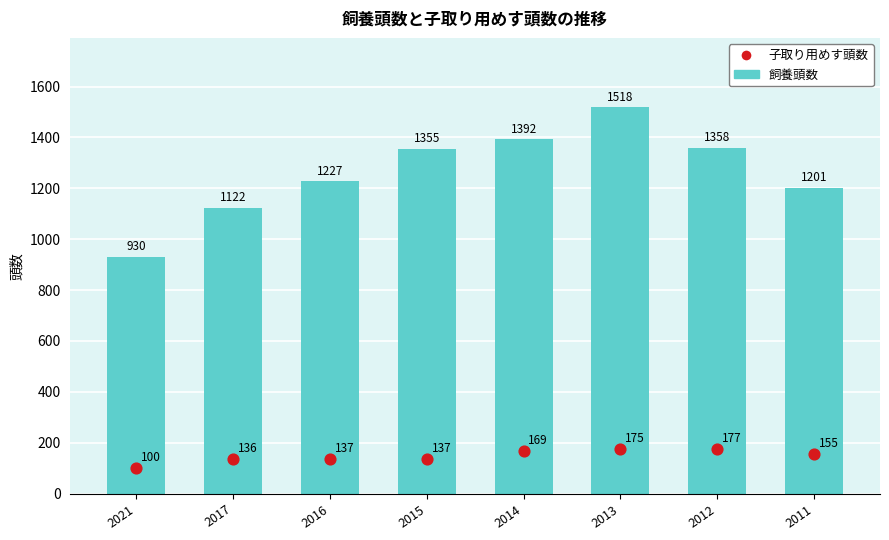

What are all the series names shown in the legend?

飼養頭数, 子取り用めす頭数